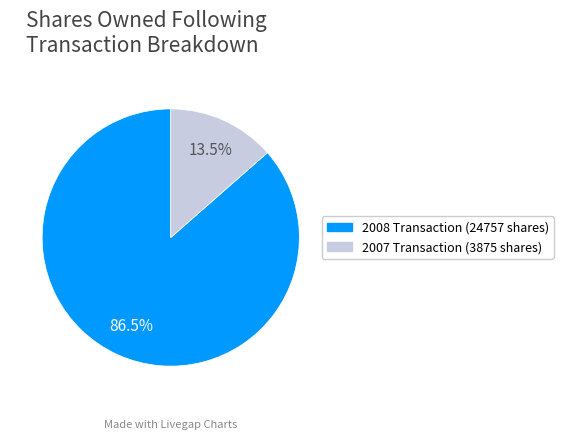

Is there any slice that represents more than half of the pie?

Yes